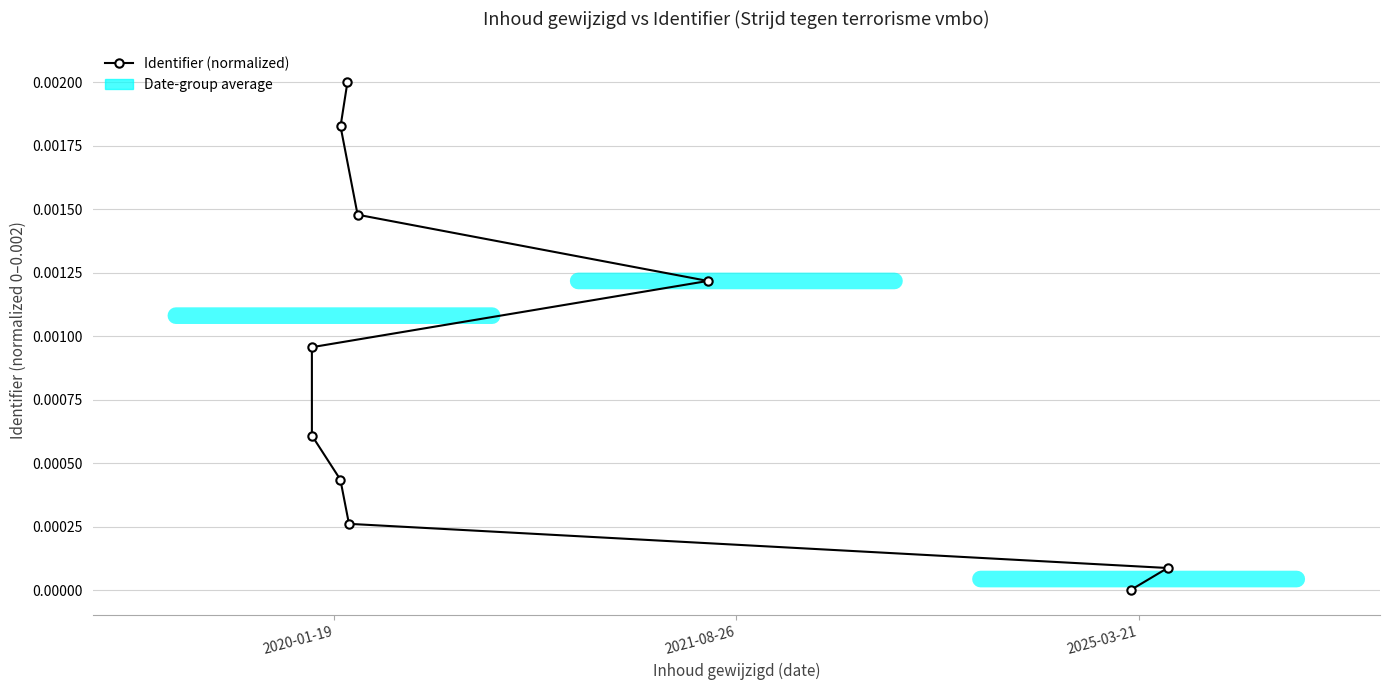

How many lines are shown in the chart?

1